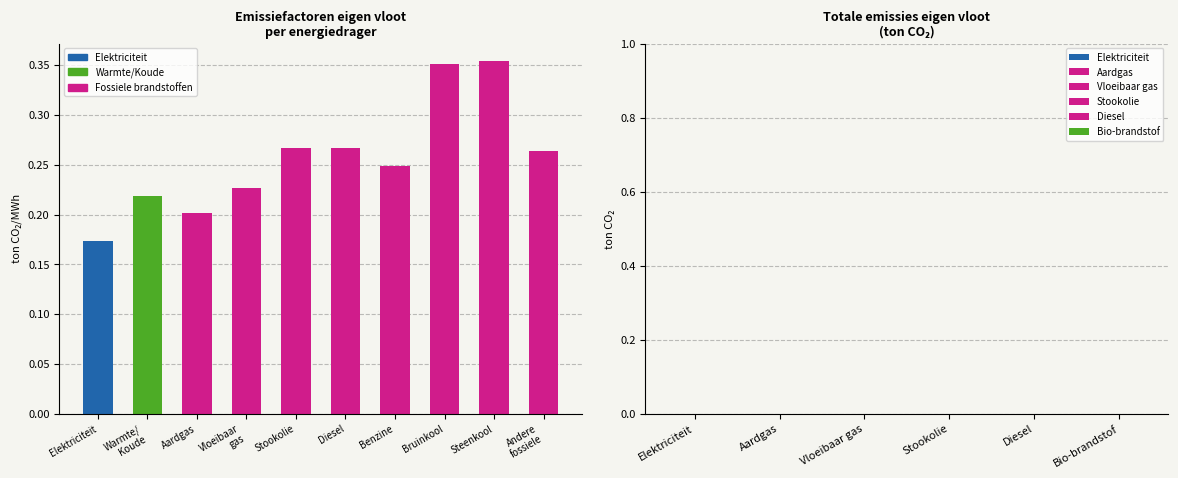

What is the sum of all values?

2.6